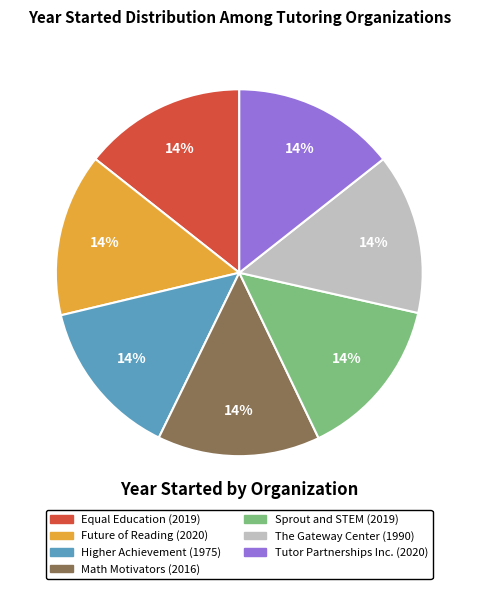

How many segments does this pie chart have?

7